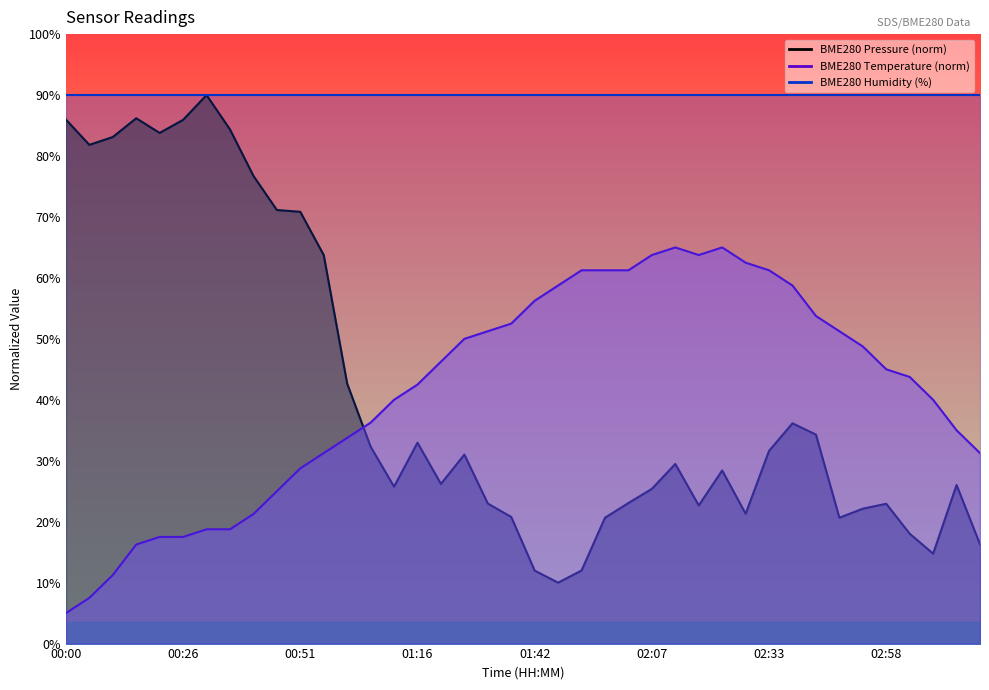

What is the spread (max minus min) of values at 02:02?

38.2